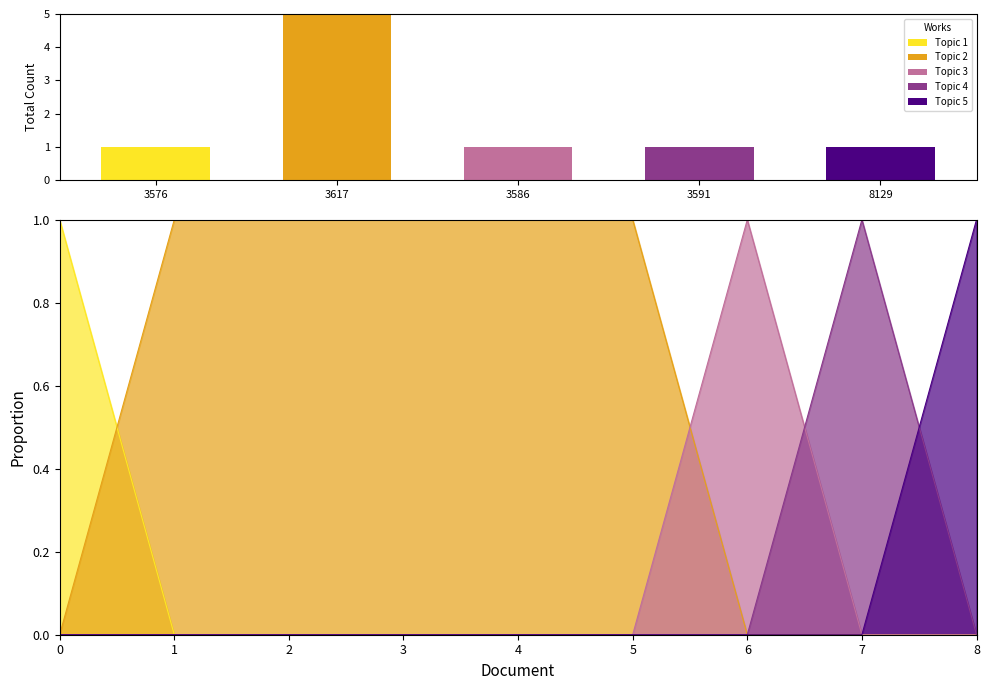

Is it true that Topic 1 equals 0 at 3576?

False